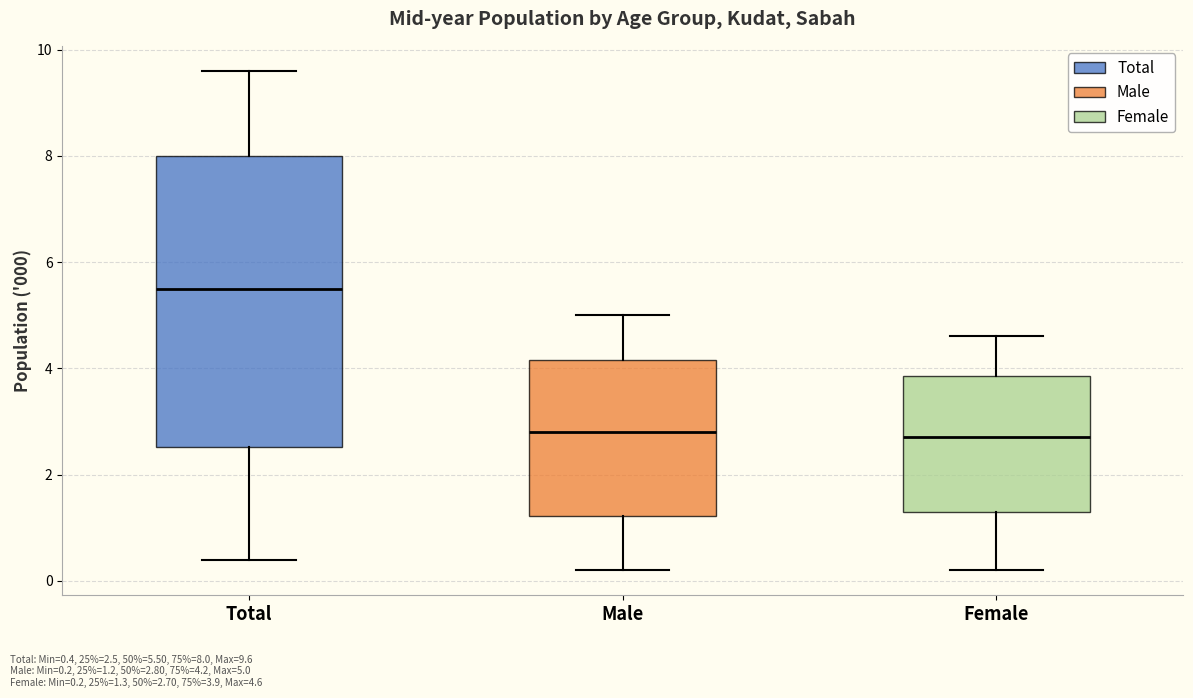

Reading left to right, transcribe this box plot: for each box, give where its median line is, the range the box spans, and where its two whiskers end, as read against the y-axis. The values are not printed on the chart, so give them approximately, as read against the axis.

Total: median 5.6, box 2.6 to 8.0, whiskers 0.4 to 9.6
Male: median 2.8, box 1.2 to 4.2, whiskers 0.2 to 5.0
Female: median 2.8, box 1.4 to 3.8, whiskers 0.2 to 4.6